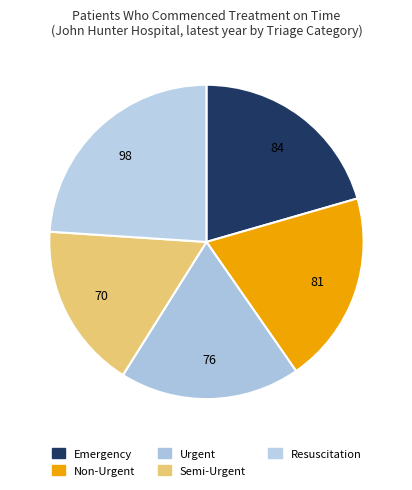

The Semi-Urgent slice represents 17% of the pie. True or false?

True